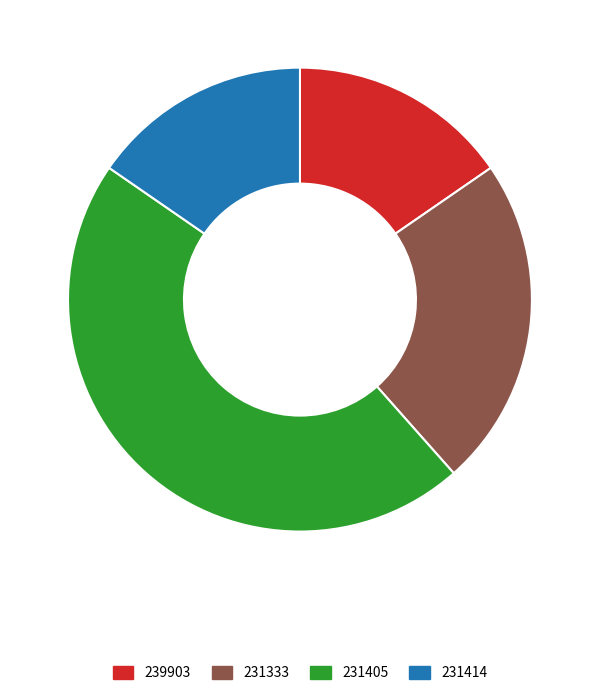

What is the ratio of the value at 239903 to the value at 231405?

0.3